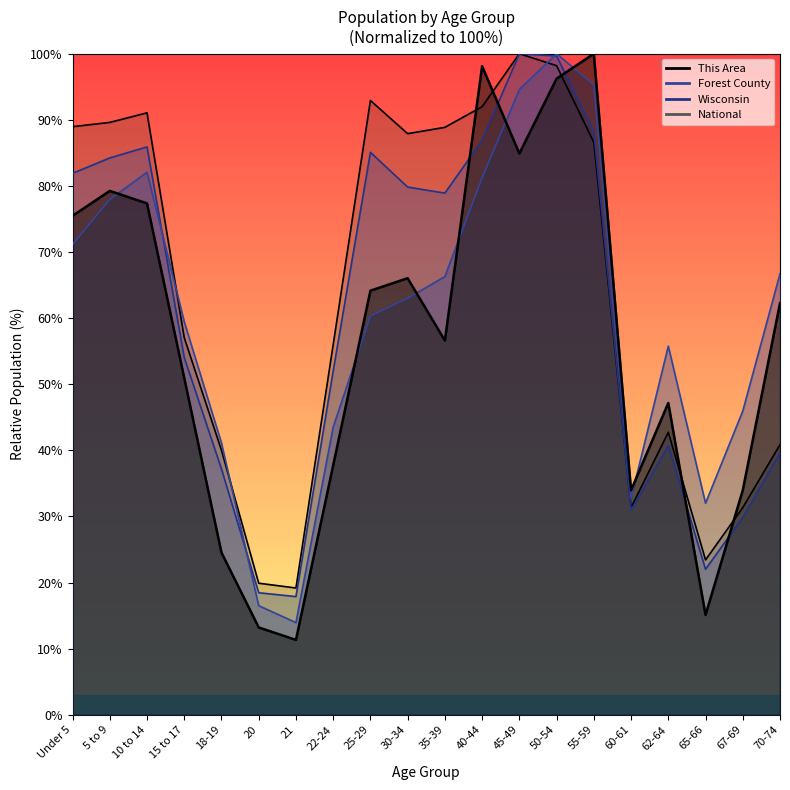

True or false: Wisconsin and National intersect in this chart.

True